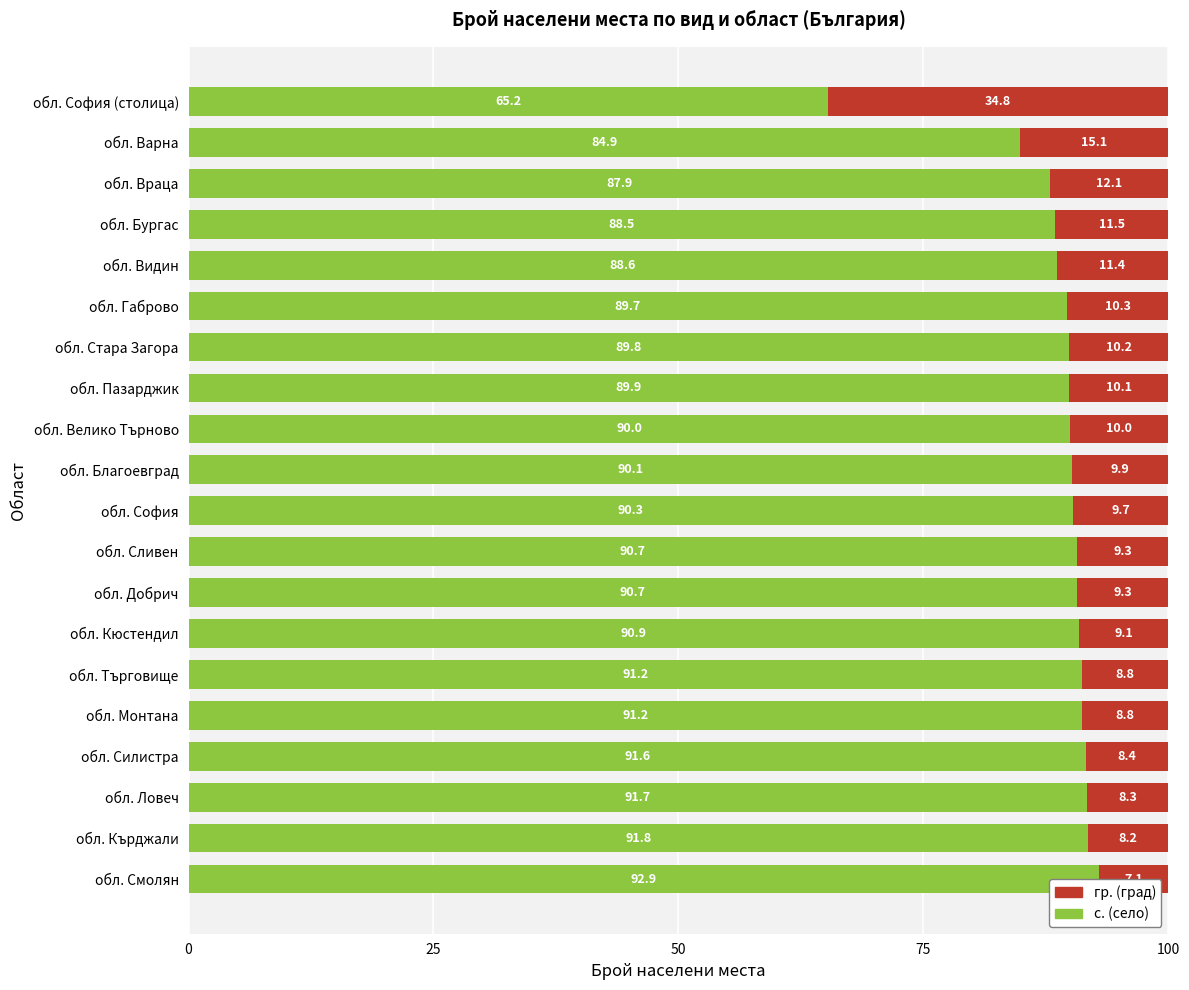

What is the total value across all series at обл. Габрово?

100.0